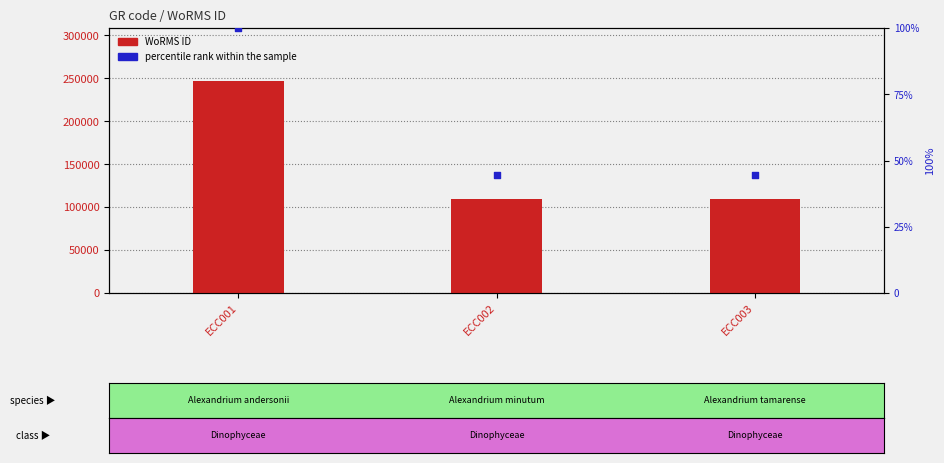

At which category is the sum across all series the highest?

ECC001